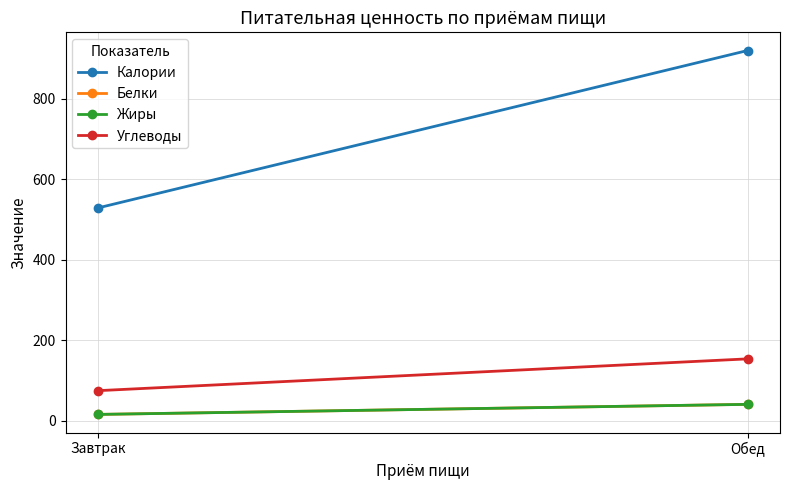

What is the approximate value of Калории at Обед, to the nearest 50?

900